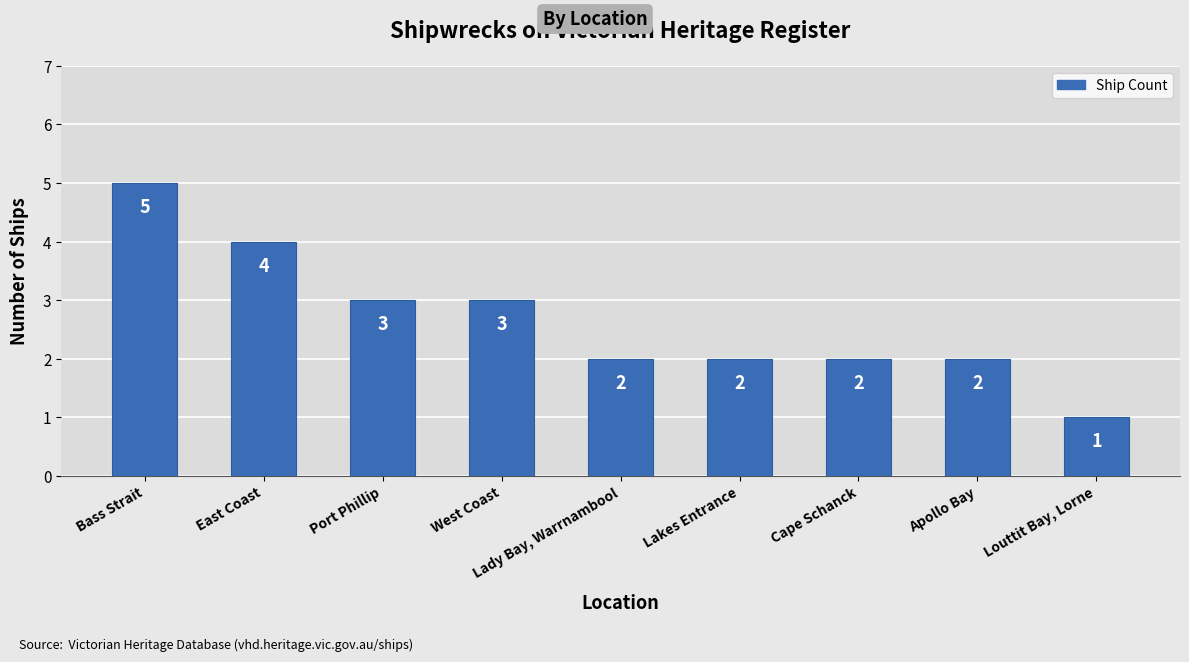

What is the maximum value shown in the chart?

5